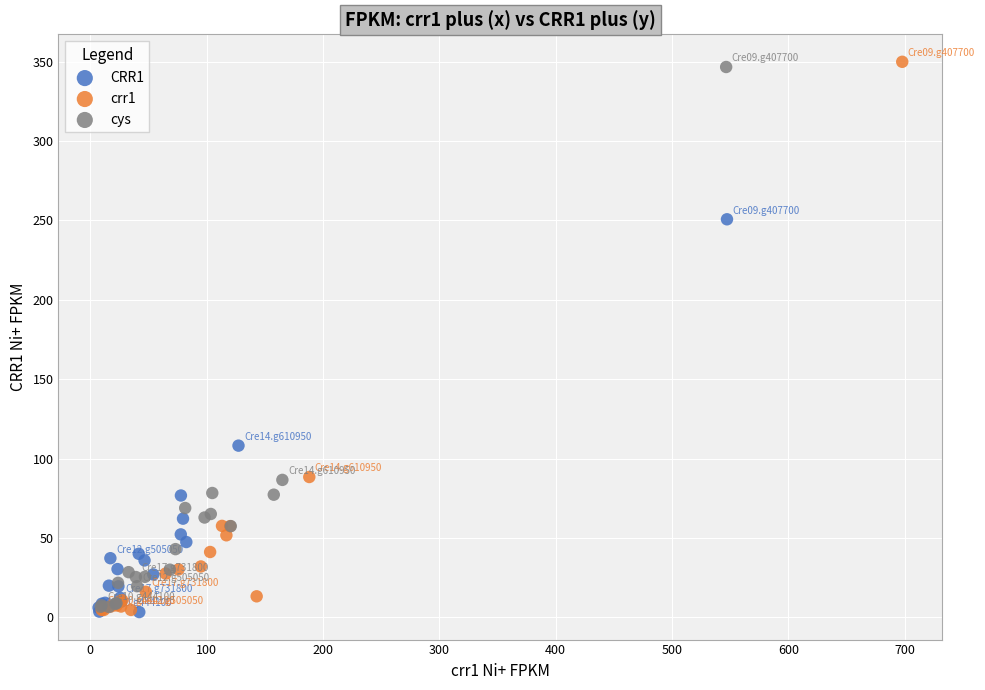

Which series has the widest spread of Y values?

crr1